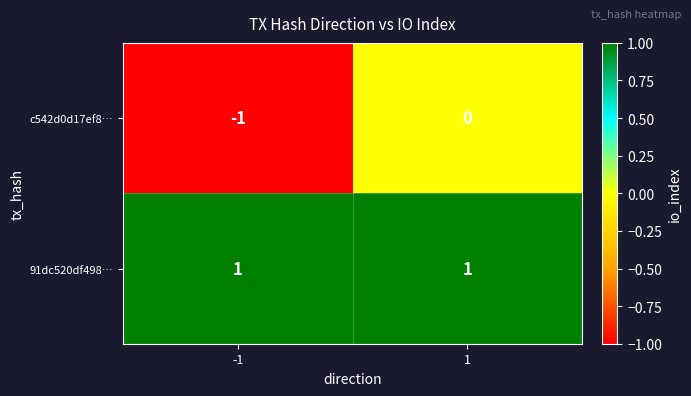

What is the difference between the highest and lowest values at -1?

2